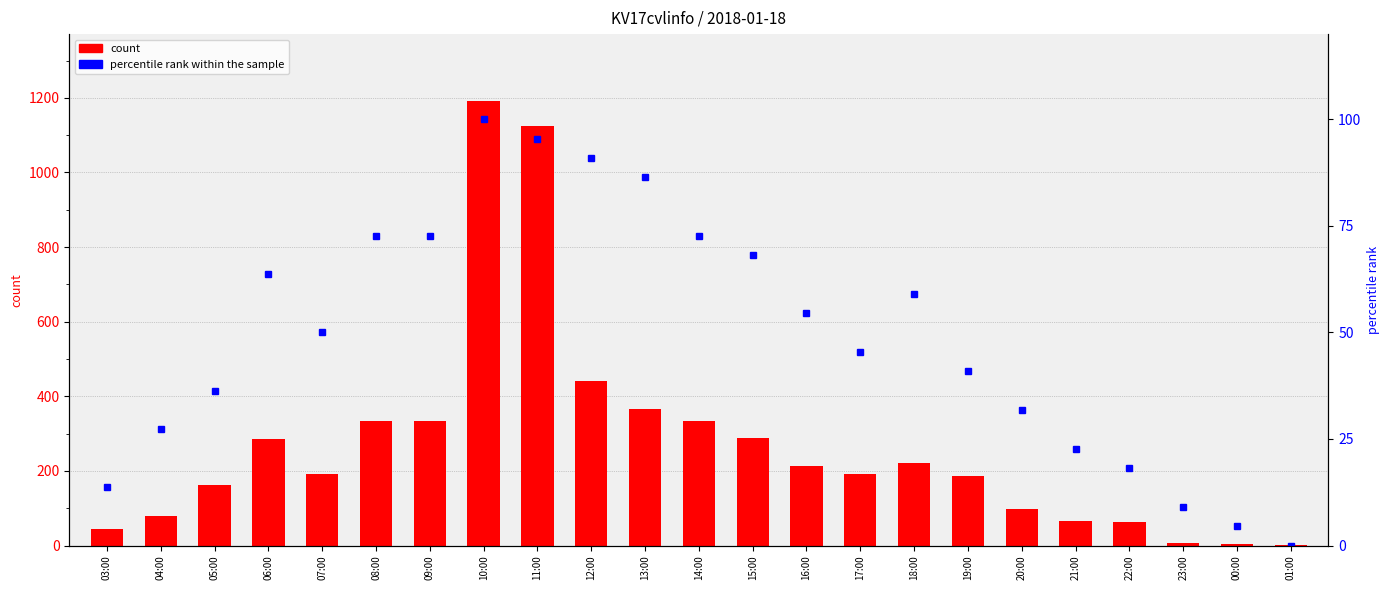

The value of percentile rank within the sample at 17:00 is 45.5. True or false?

True